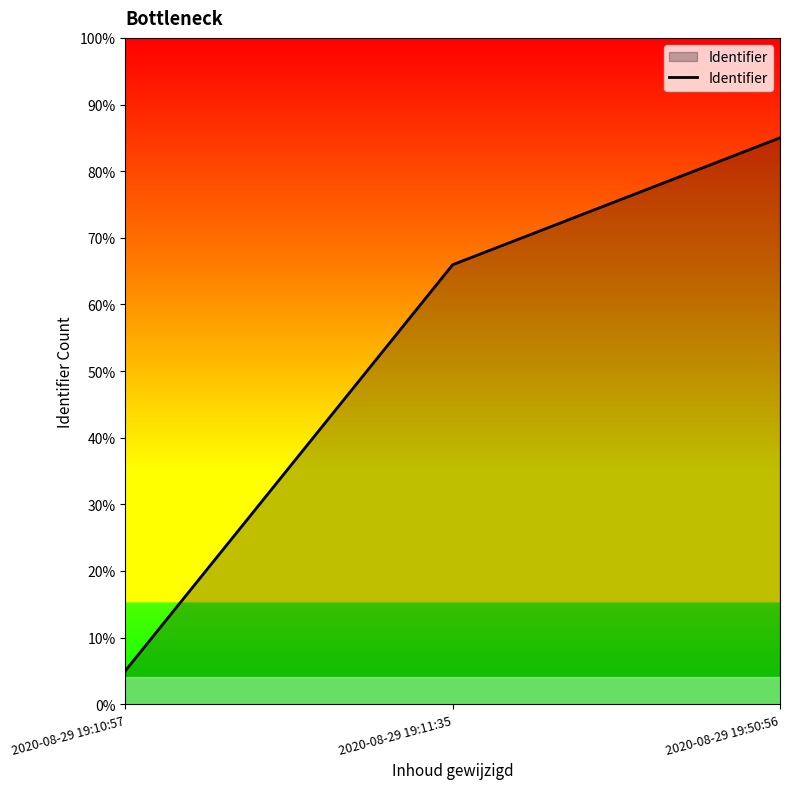

Which category has the highest value across all series?

2020-08-29 19:50:56